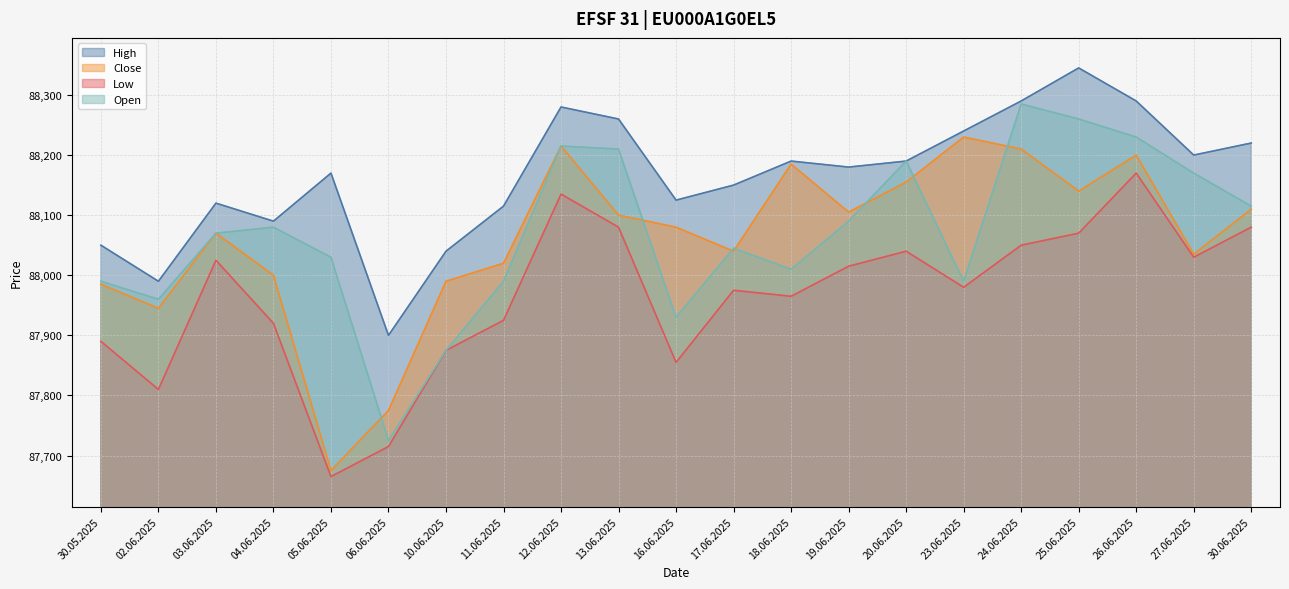

The Low series shows 88170 at 26.06.2025. True or false?

True